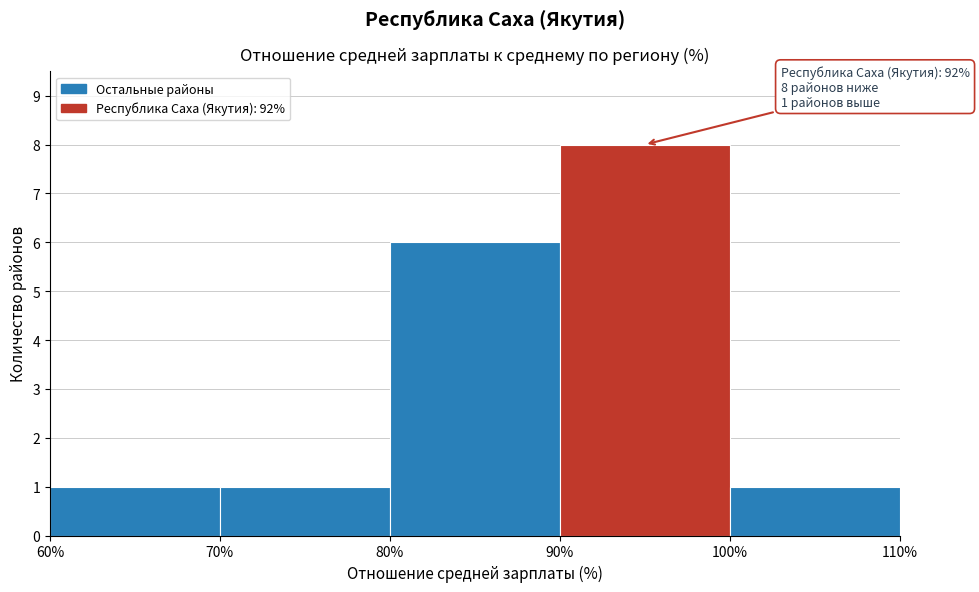

Which range on the x-axis has the tallest bar?

90% to 100%